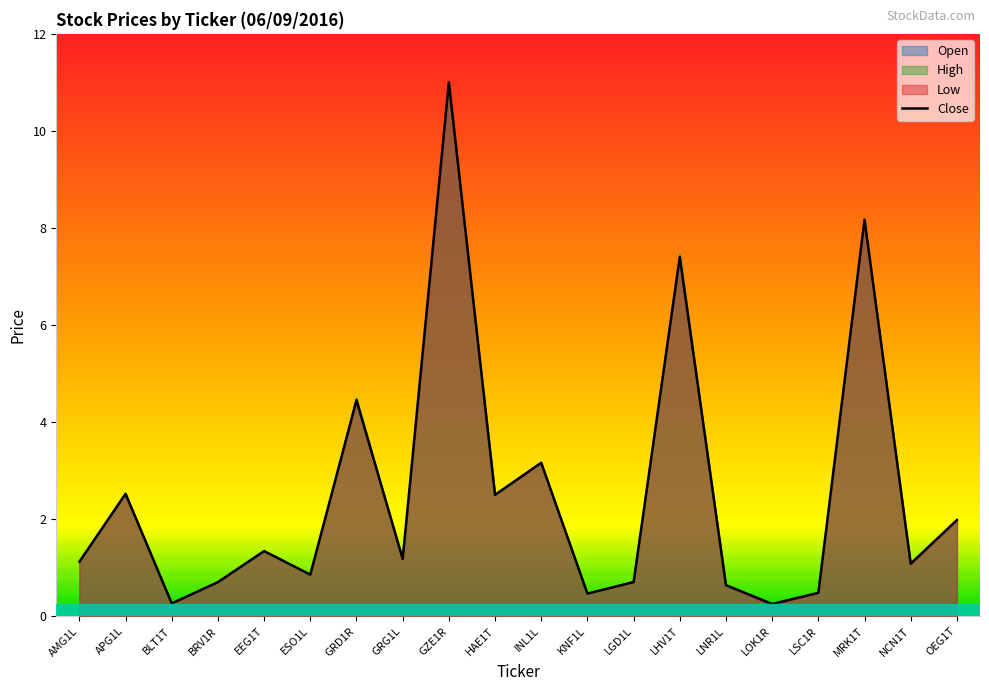

How many values exceed 1?

12